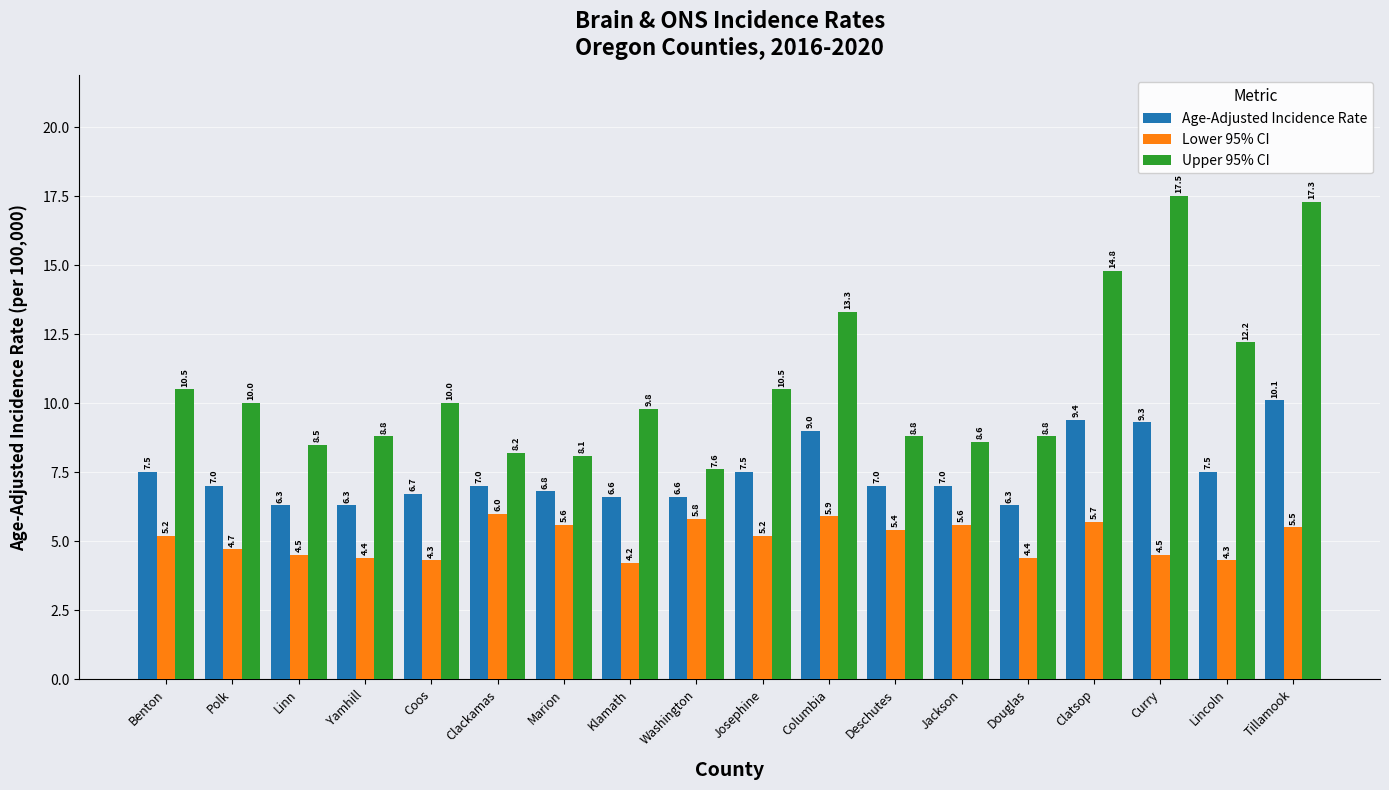

Reading left to right, list all the values displayed in this chart.

Age-Adjusted Incidence Rate: 7.5	7.0	6.3	6.3	6.7	7.0	6.8	6.6	6.6	7.5	9.0	7.0	7.0	6.3	9.4	9.3	7.5	10.1
Lower 95% CI: 5.2	4.7	4.5	4.4	4.3	6.0	5.6	4.2	5.8	5.2	5.9	5.4	5.6	4.4	5.7	4.5	4.3	5.5
Upper 95% CI: 10.5	10.0	8.5	8.8	10.0	8.2	8.1	9.8	7.6	10.5	13.3	8.8	8.6	8.8	14.8	17.5	12.2	17.3